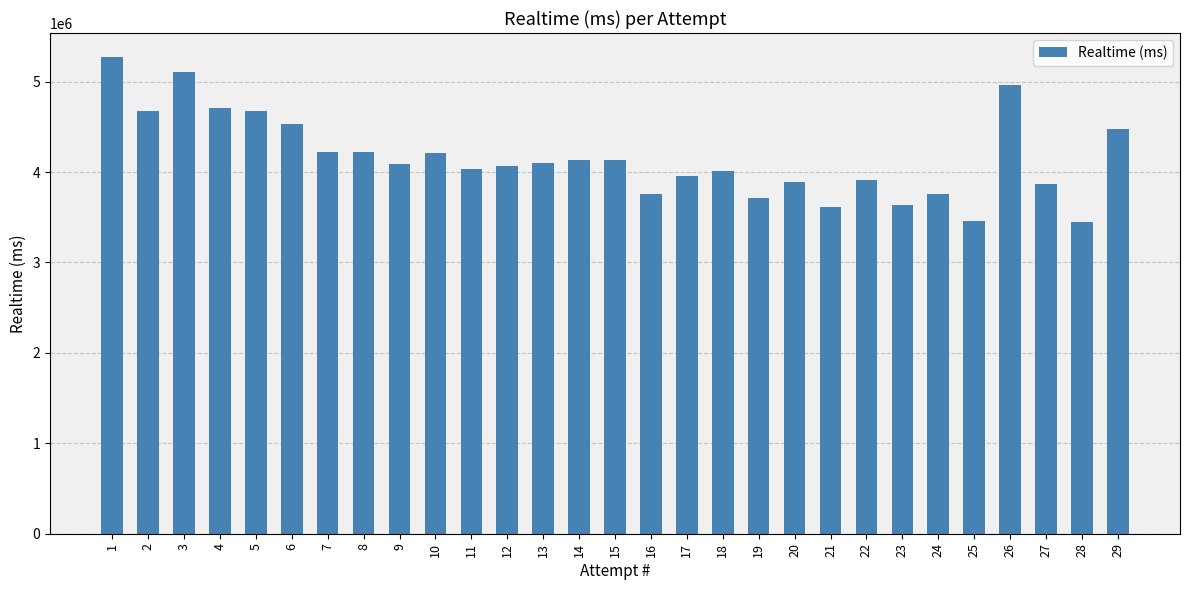

What is the sum of the values at 23 and 15?

7764030